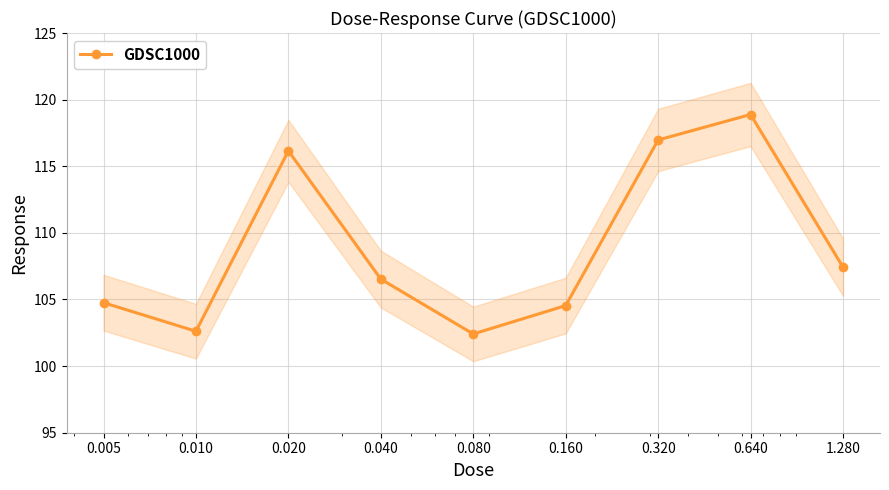

Which label corresponds to the smallest value in the chart?

0.080